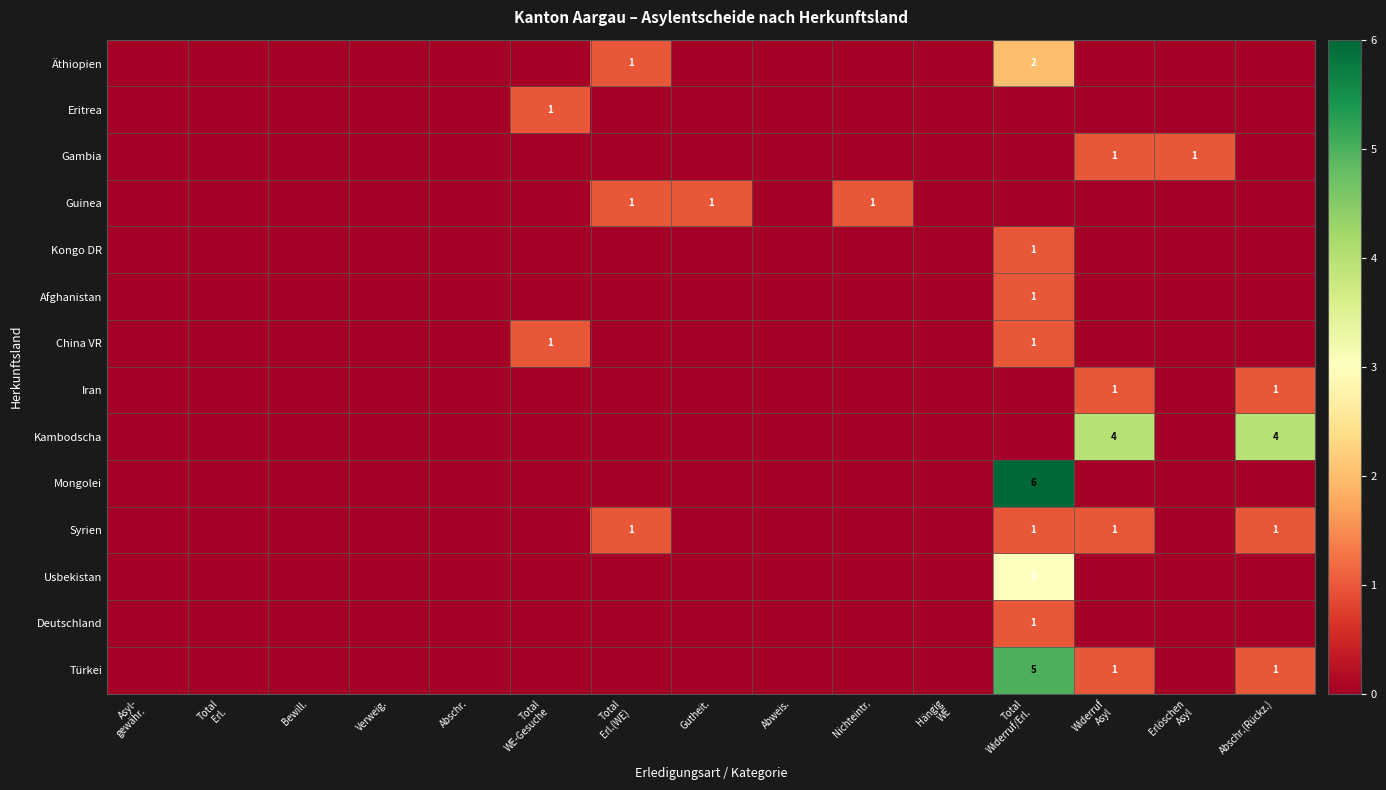

True or false: China VR has a value of 0 at Erlöschen Asyl.

True